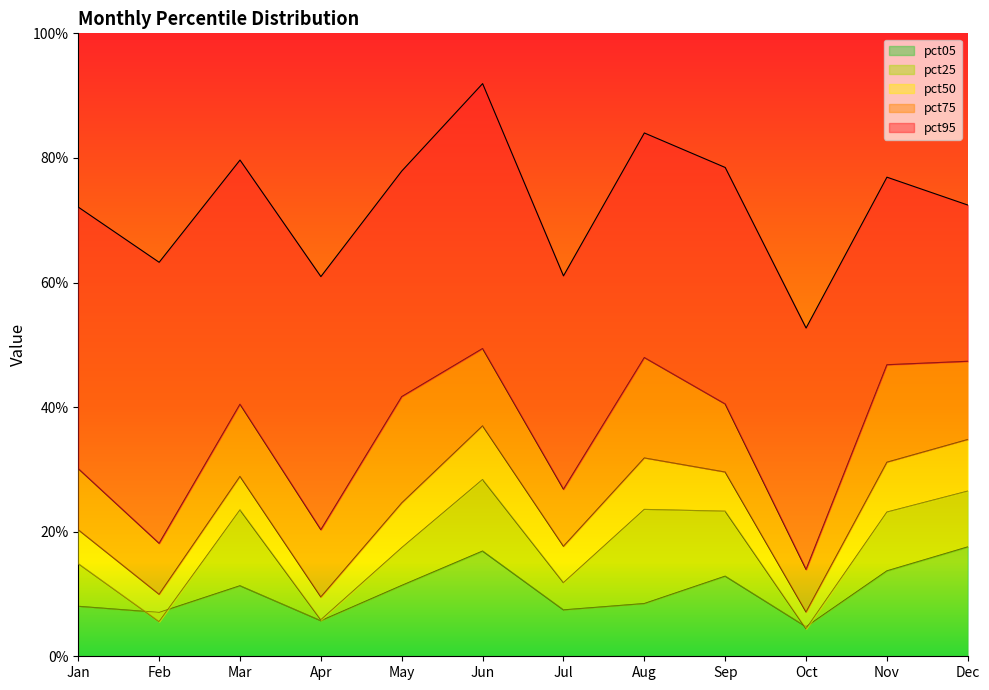

True or false: pct25 has a value of 0.1 at Sep.

False